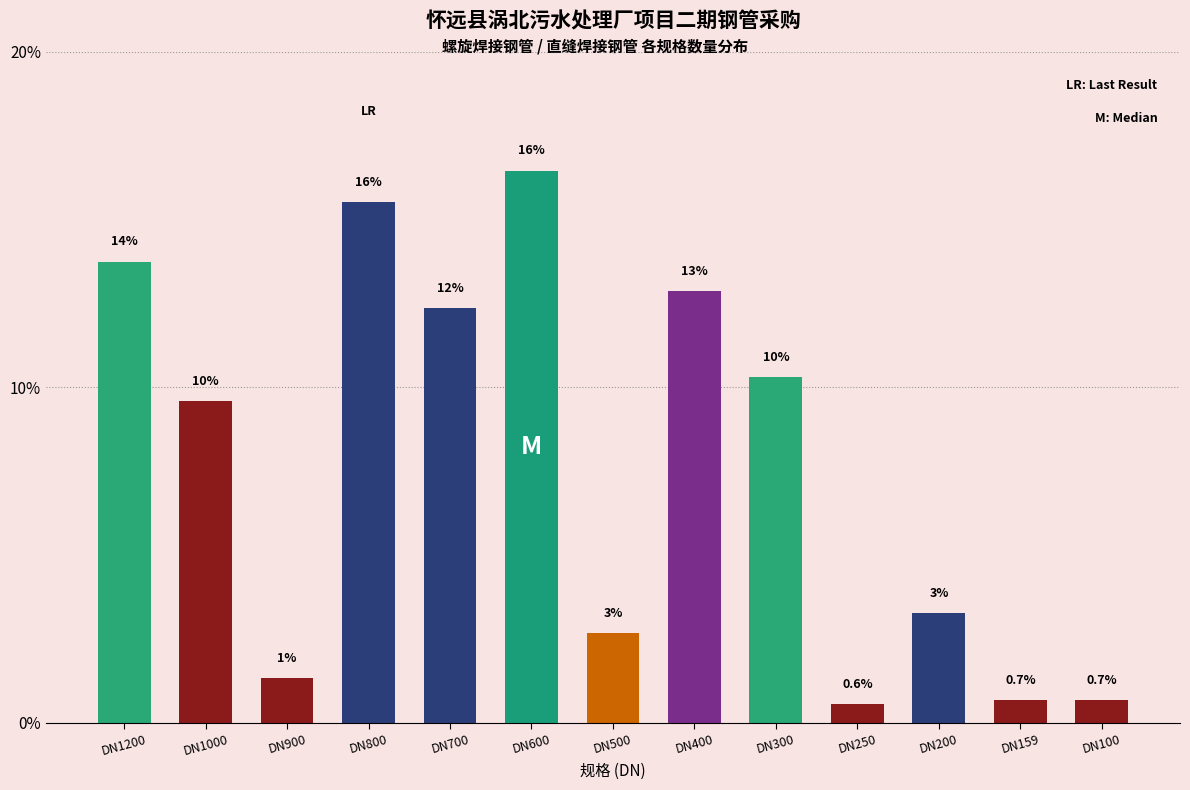

How many bars are there in total?

13